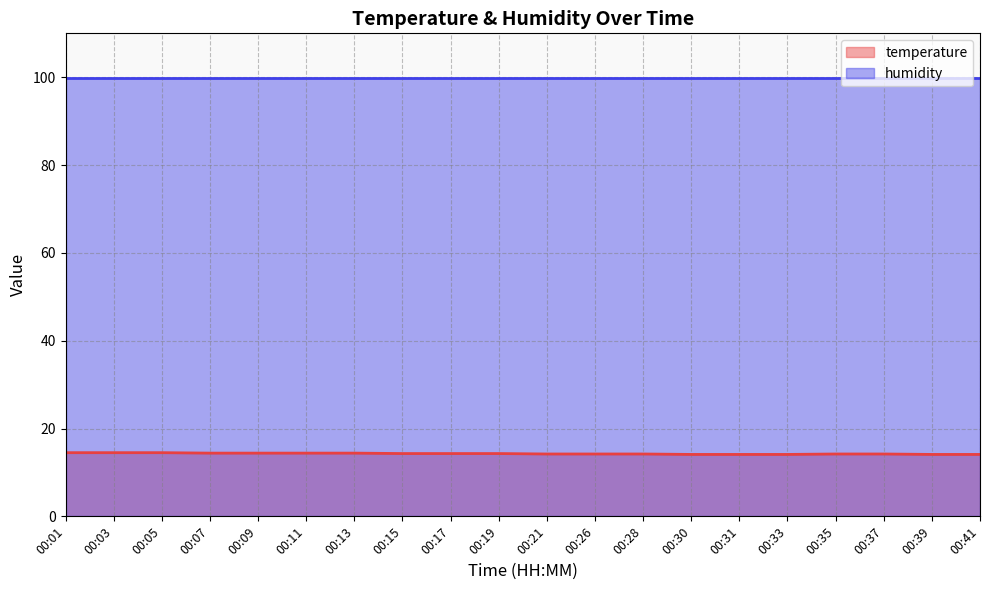

Which category has the lowest value across all series?

00:30